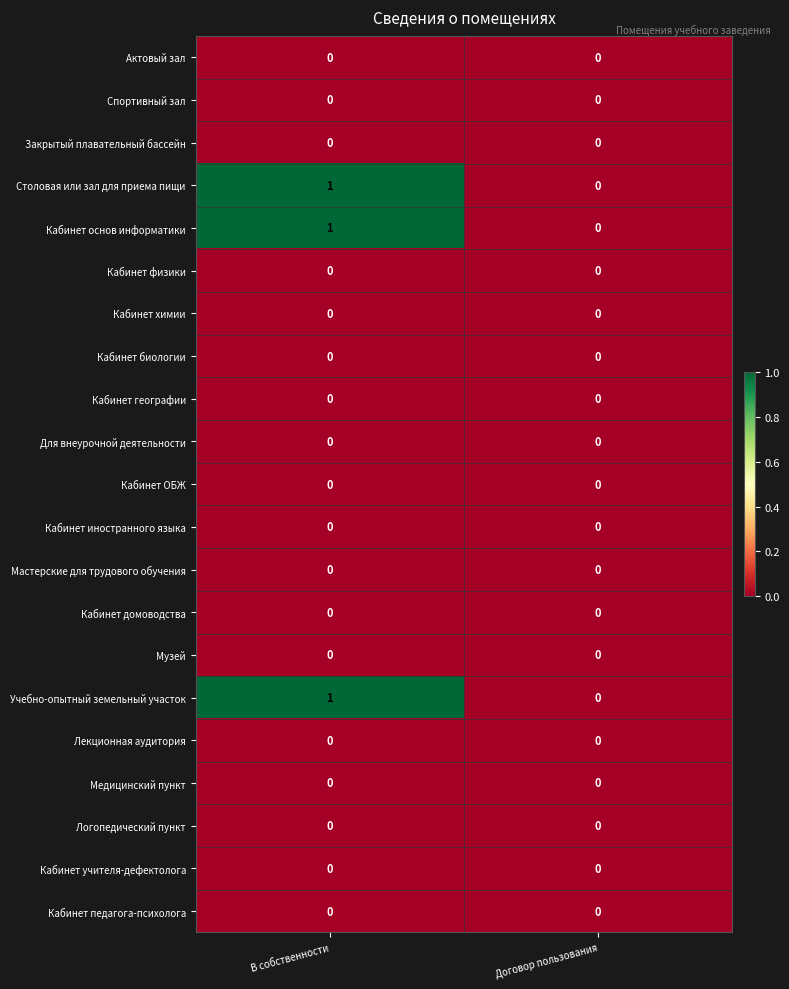

At which label is Учебно-опытный земельный участок closest to 0?

Договор пользования